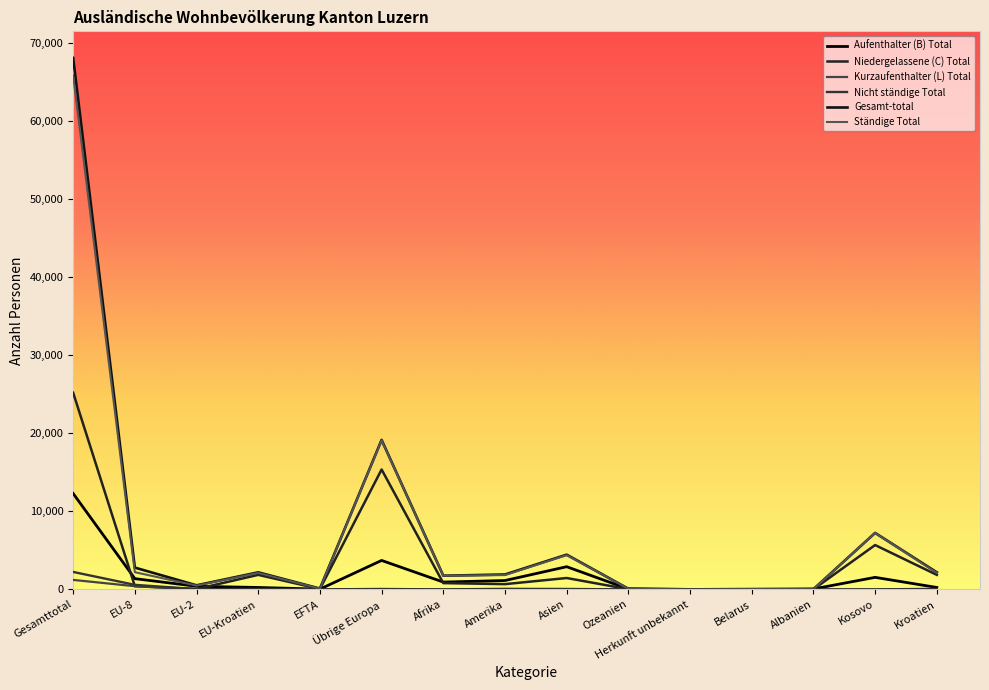

Rank the categories by Niedergelassene (C) Total value from highest to lowest.

Gesamttotal, Übrige Europa, Kosovo, EU-Kroatien, Kroatien, Asien, Afrika, Amerika, EU-8, EFTA, EU-2, Ozeanien, Albanien, Belarus, Herkunft unbekannt